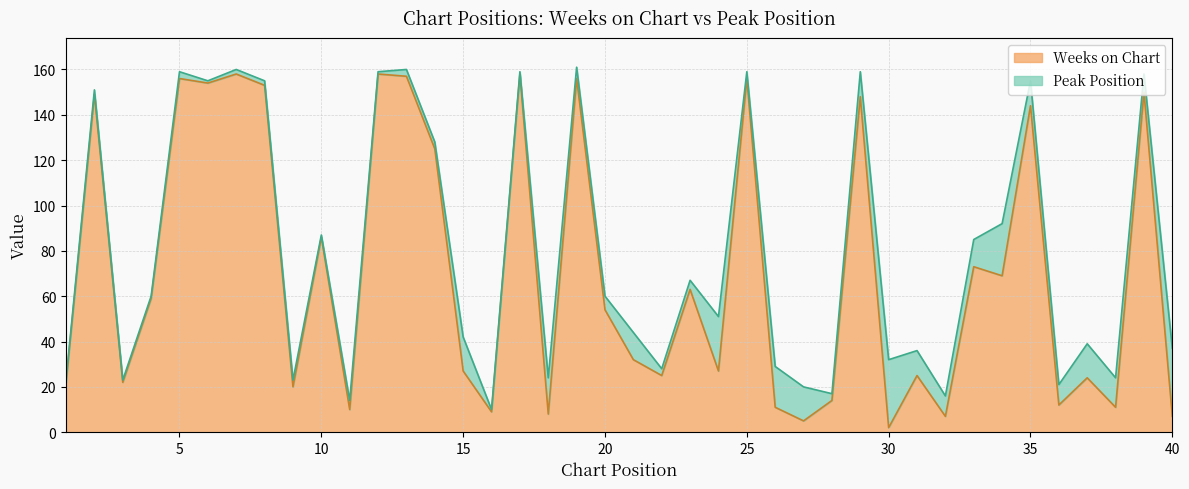

Rank the categories by value from highest to lowest.

7, 12, 17, 13, 5, 19, 25, 6, 8, 39, 2, 29, 35, 14, 10, 33, 34, 23, 4, 20, 21, 15, 24, 22, 31, 37, 1, 3, 9, 28, 36, 26, 38, 11, 16, 18, 32, 40, 27, 30